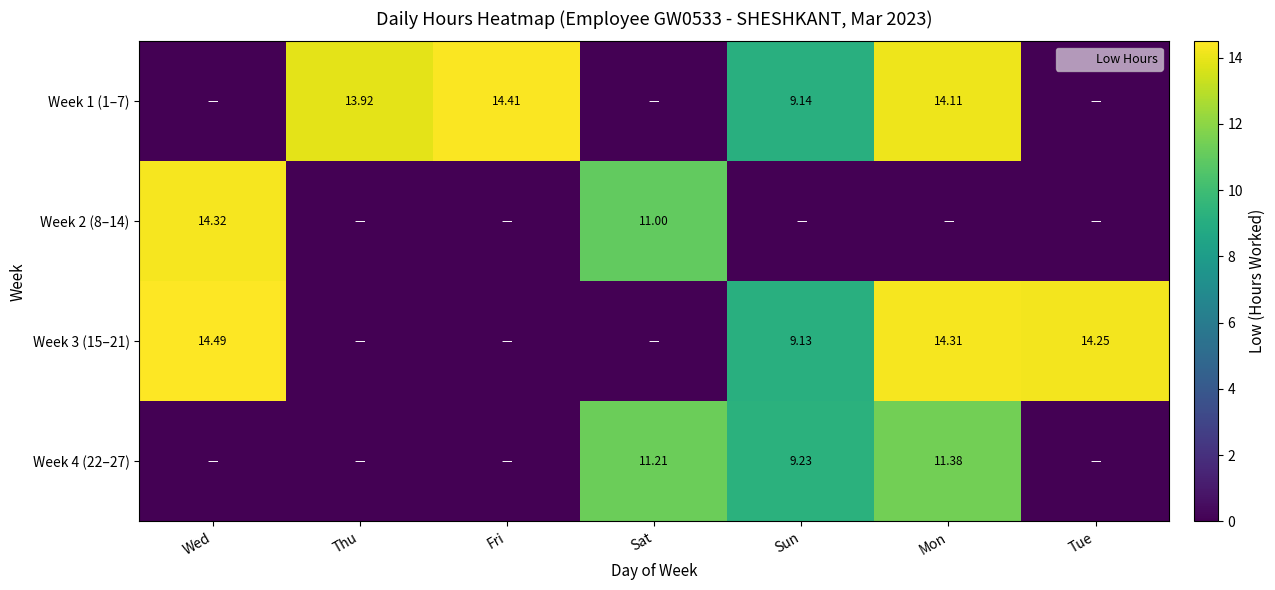

Which series has the largest range (max minus min)?

Week 3 (15–21)